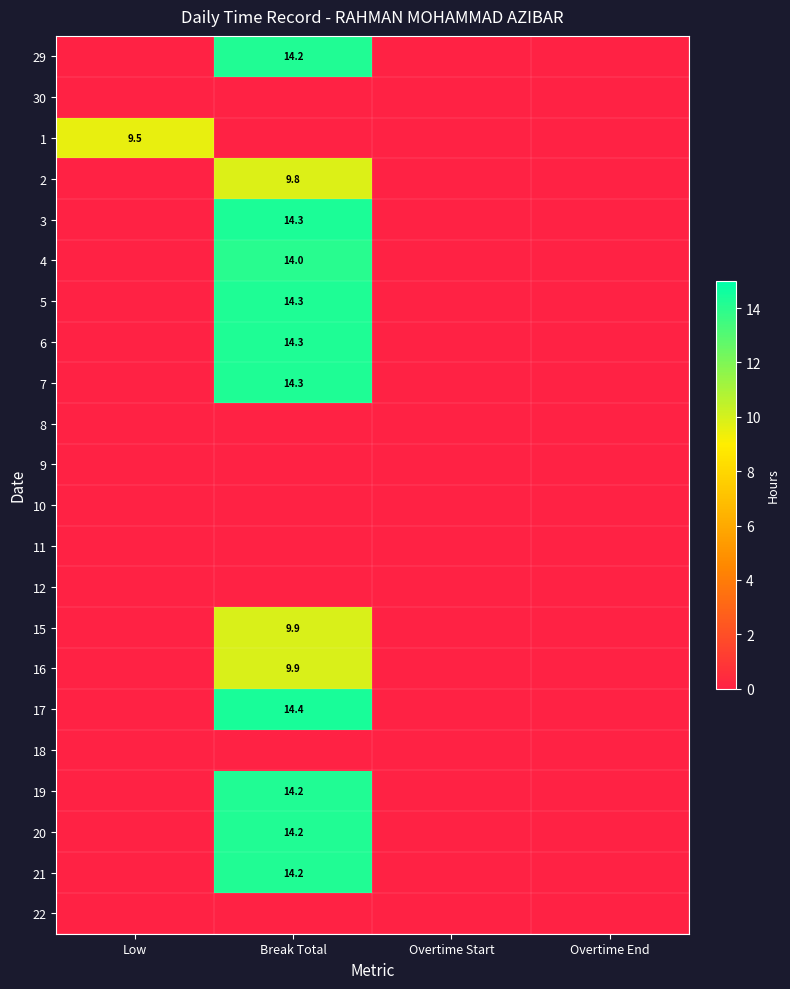

True or false: 7 has a value of 7.3 at Break Total.

False